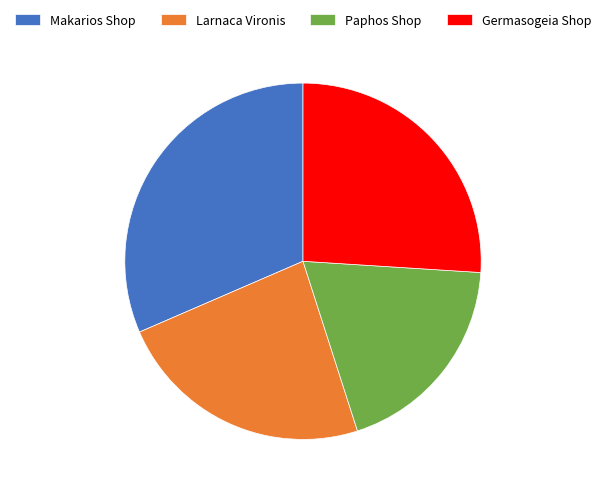

Approximately how many times larger is the value at Paphos Shop compared to Makarios Shop?

0.6